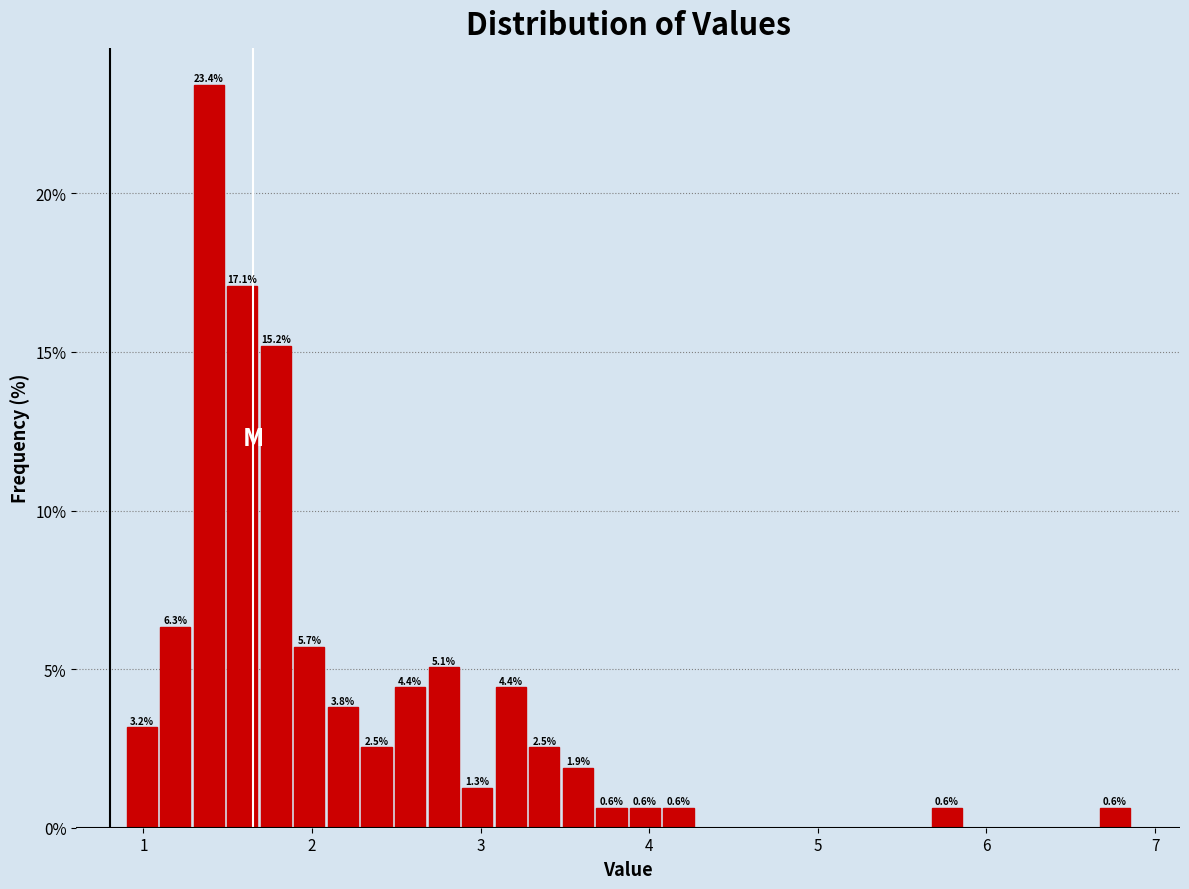

Around what value on the x-axis is the tallest bar? Give the approximate position of its centre, as read against the axis.

1.4